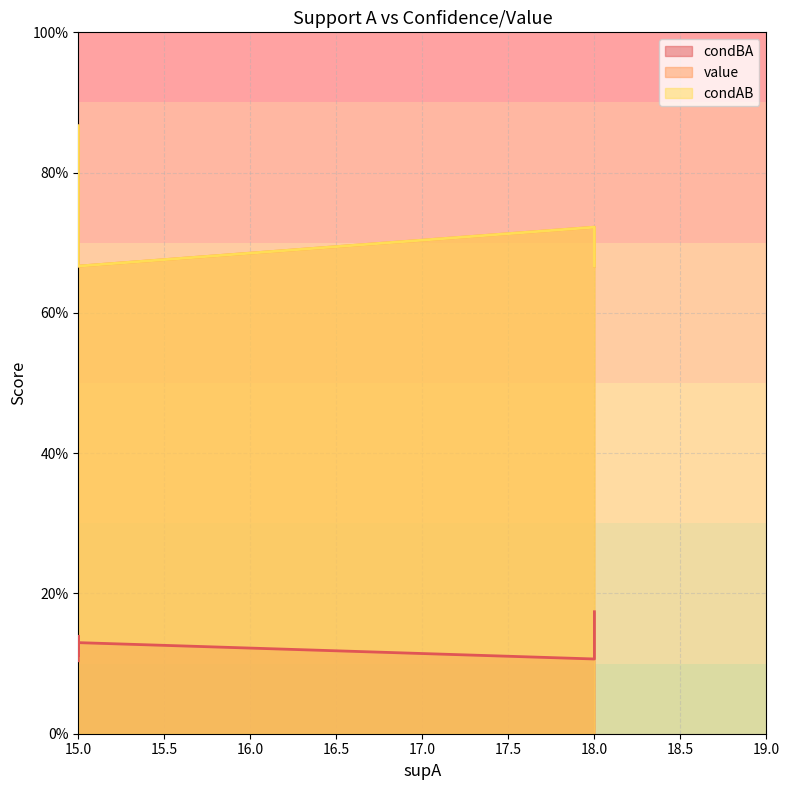

What is the sum of the condBA values at 15 and 15?

0.2